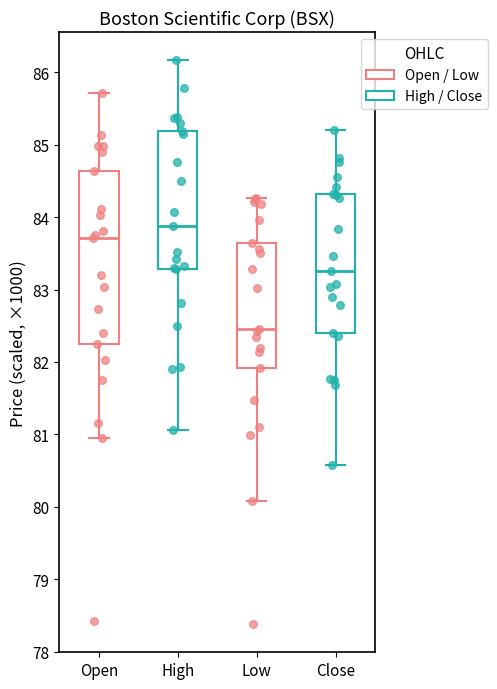

Which box has the lowest median line?

Low